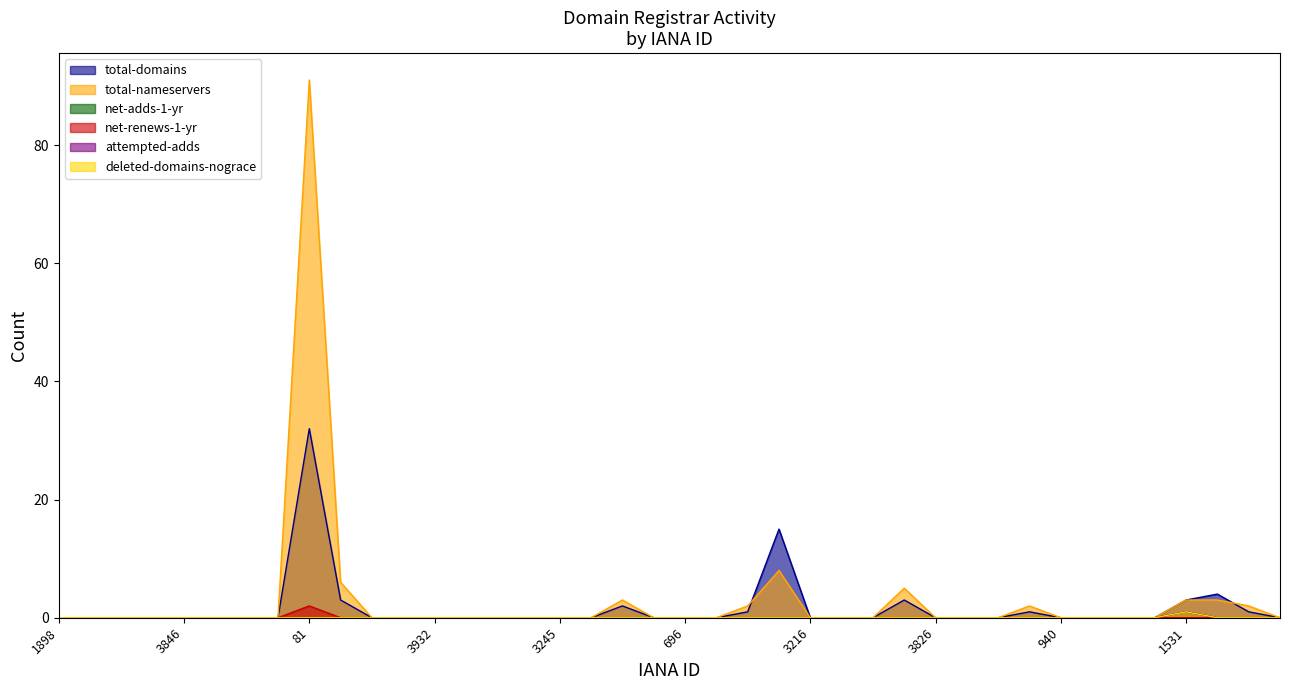

How many distinct data groups are displayed?

6